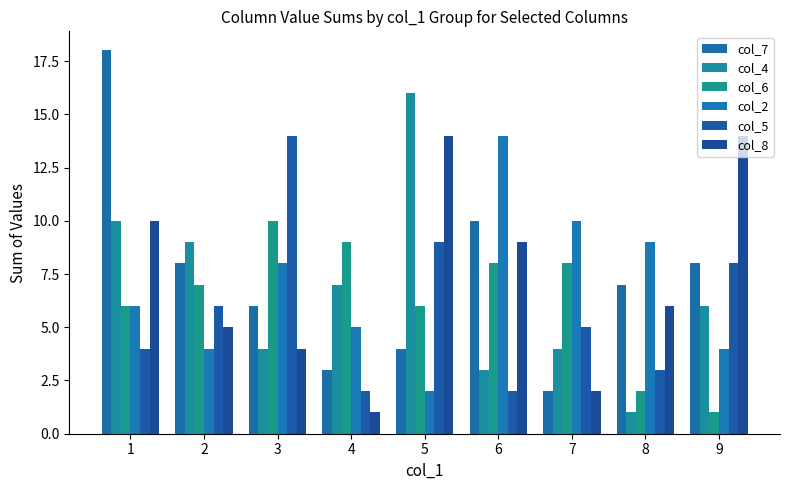

What is the greatest value displayed?

18